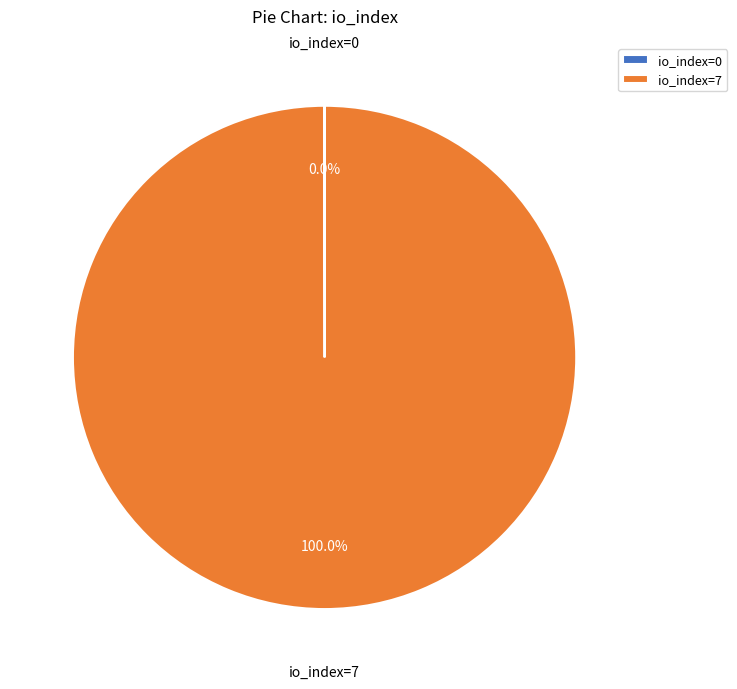

Which category has the biggest portion of the pie?

io_index=7